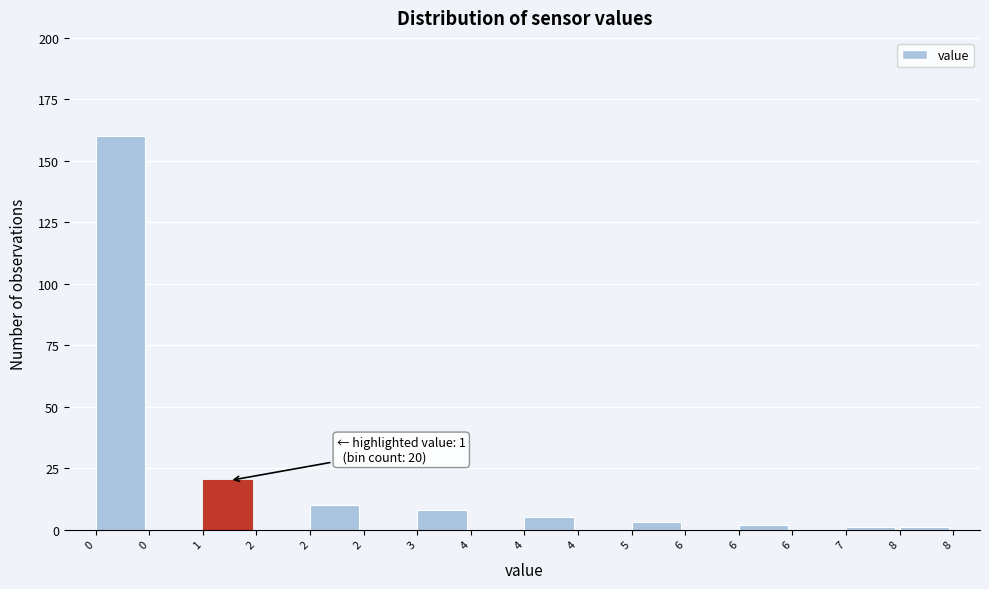

How many data points does each series have?

16